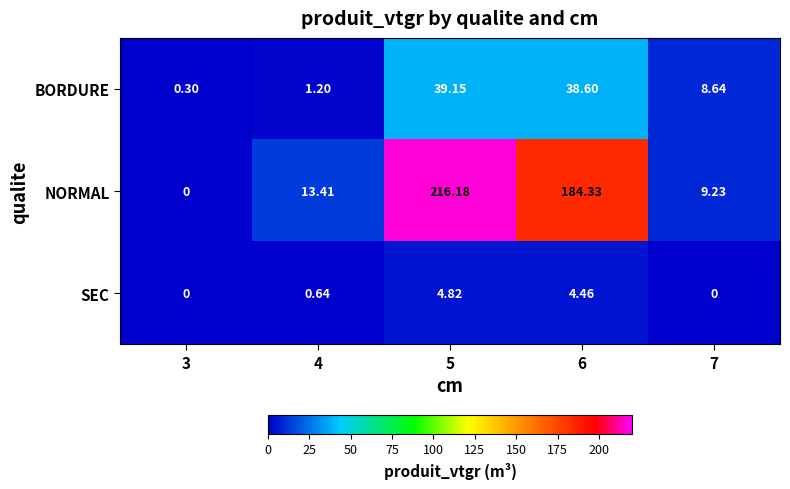

List the series in order of their peak value, highest first.

NORMAL, BORDURE, SEC